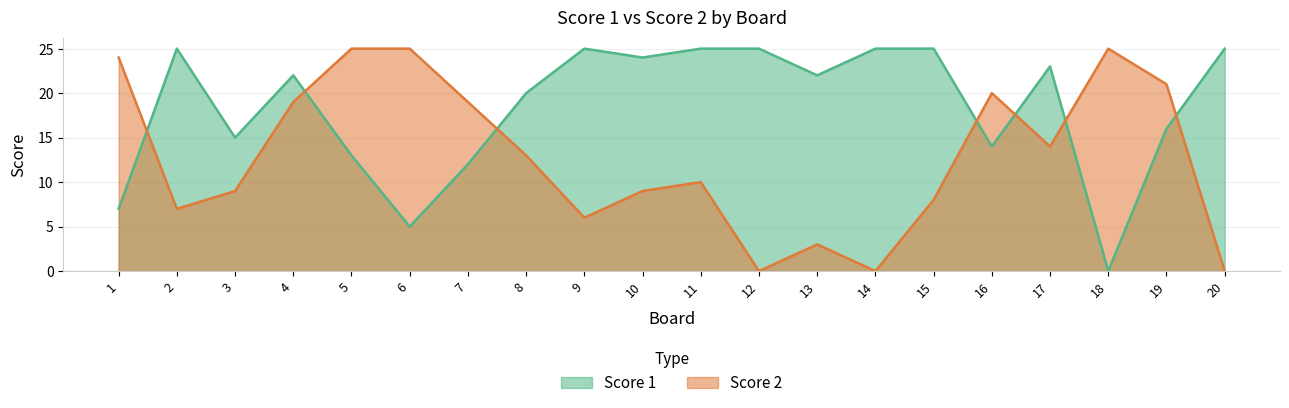

Between 20 and 3, which is larger?

20